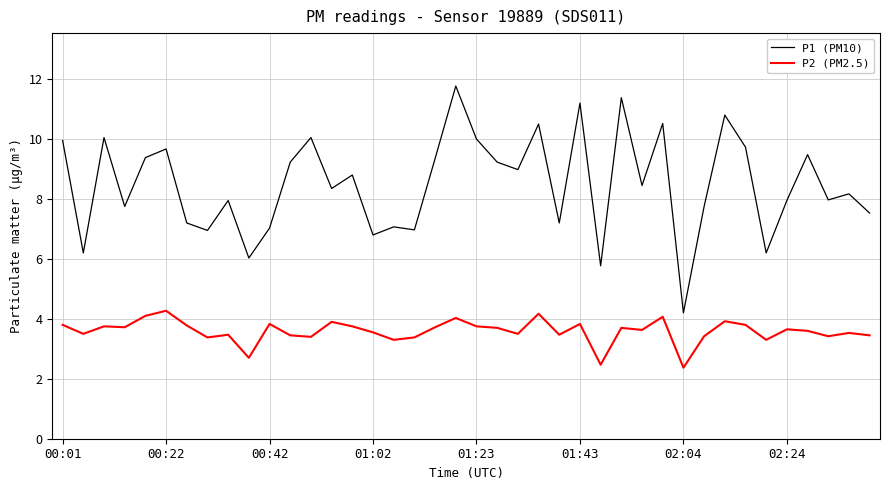

What is the maximum value for P2 (PM2.5)?

4.3